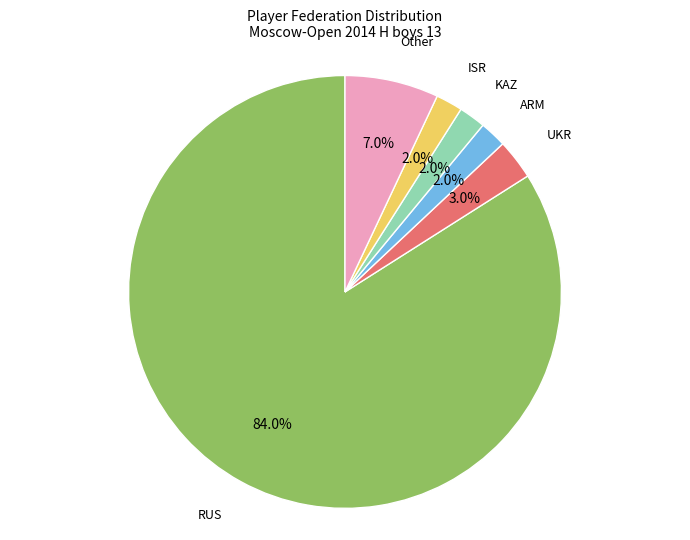

Is there any slice that represents more than half of the pie?

Yes